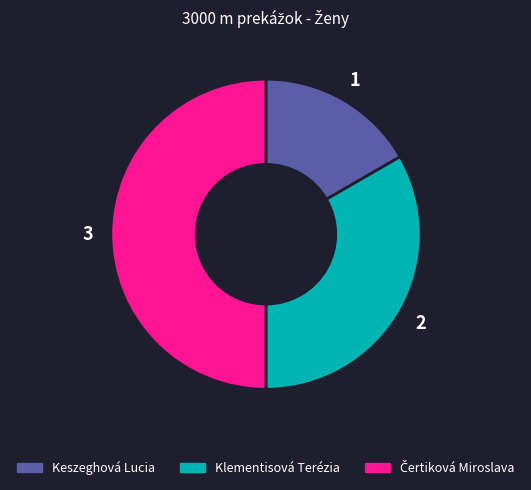

Is Klementisová Terézia the majority of the pie?

No